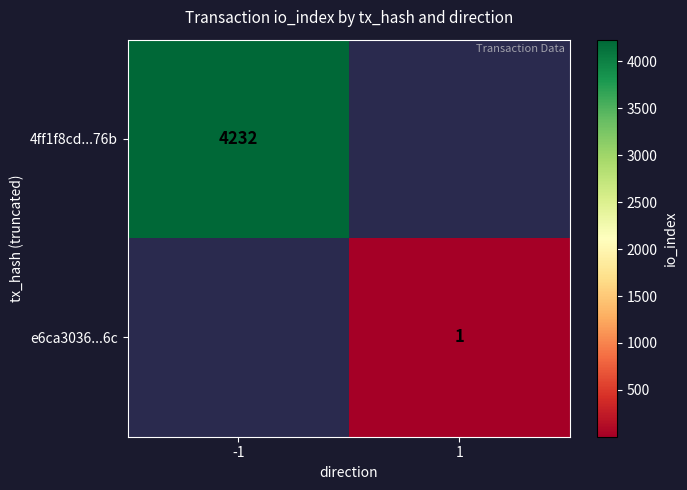

How many distinct data groups are displayed?

2